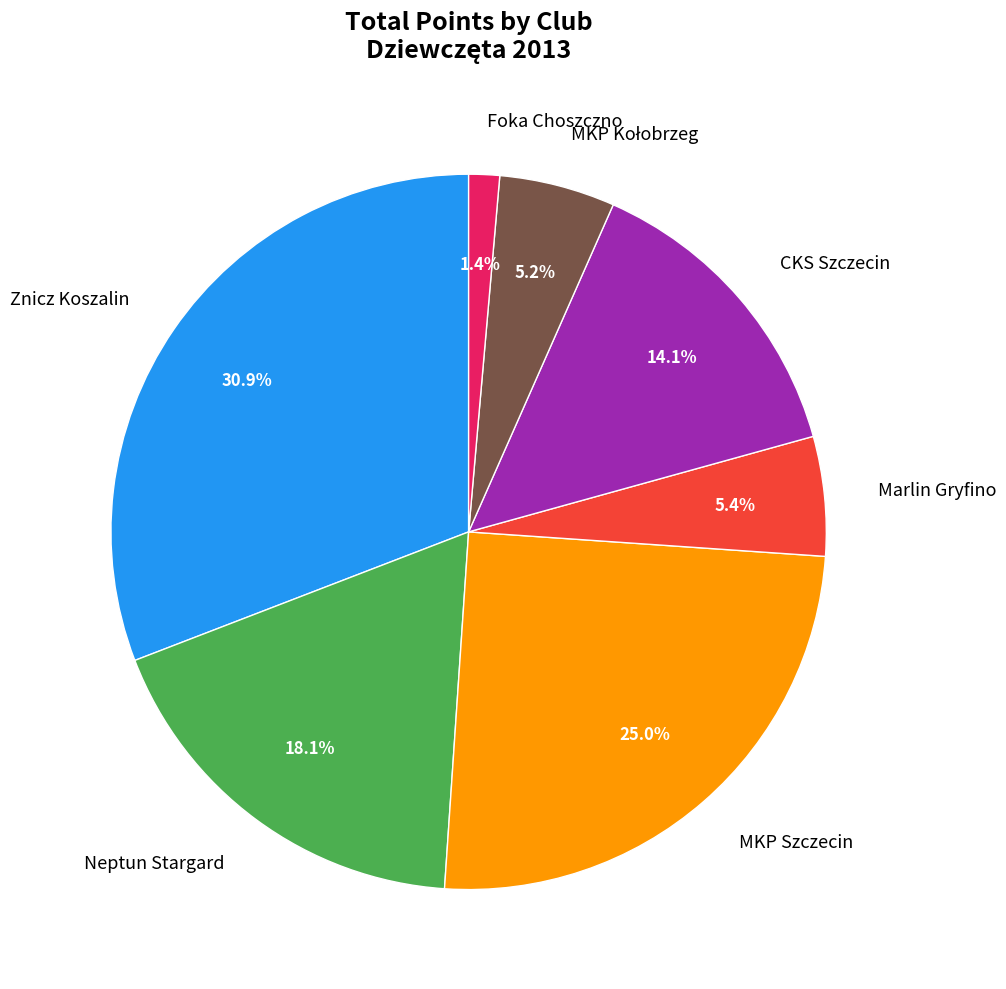

What portion of the pie excludes Foka Choszczno?

98.6%